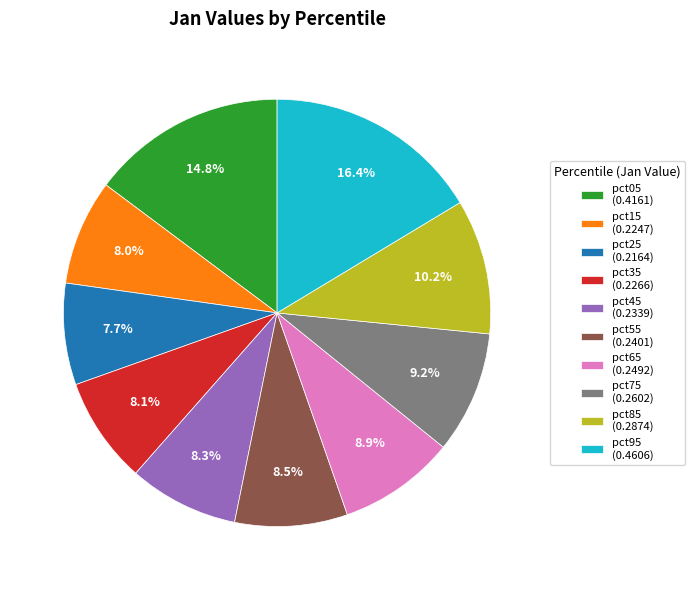

What percentage do pct55 (0.2401) and pct95 (0.4606) together represent?

24.9%